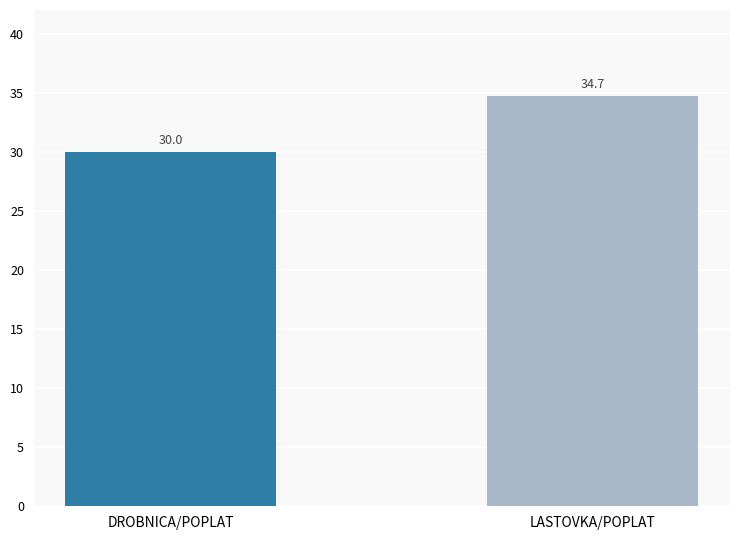

What is the sum of all values?

64.8